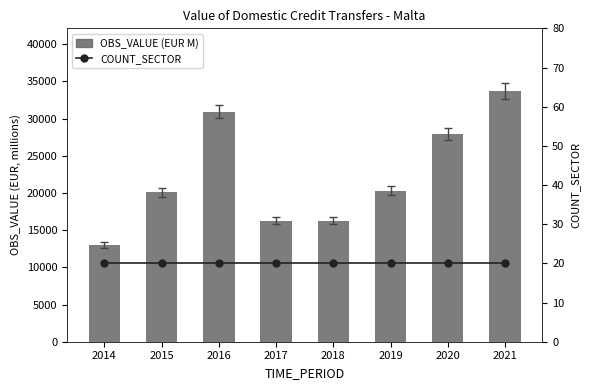

What is the smallest value displayed?

20.0